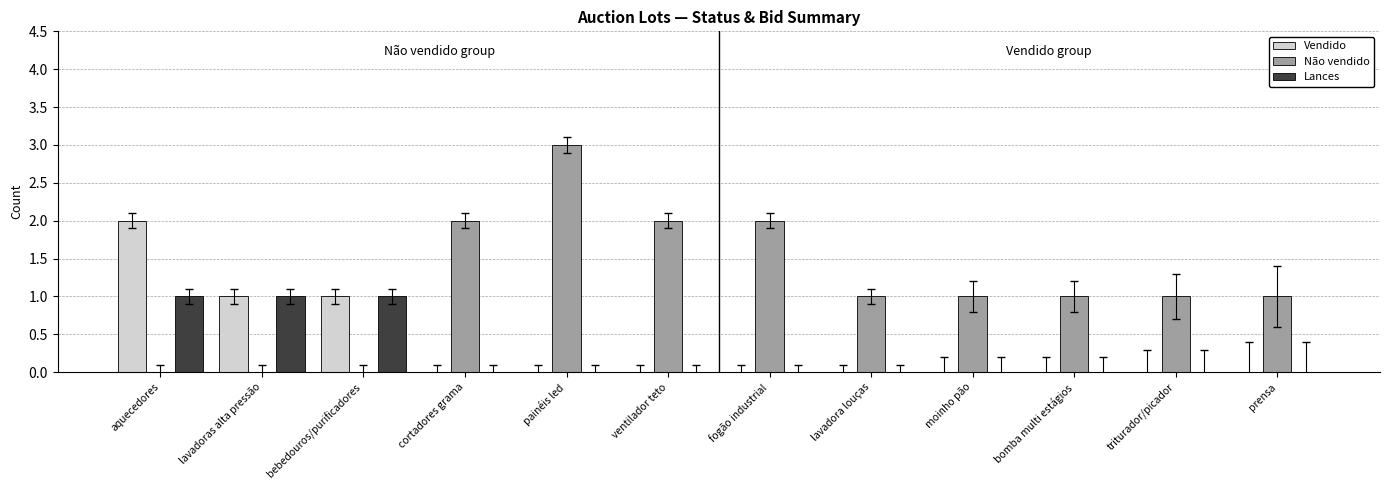

Are the bars grouped side by side (vs. stacked)?

Yes